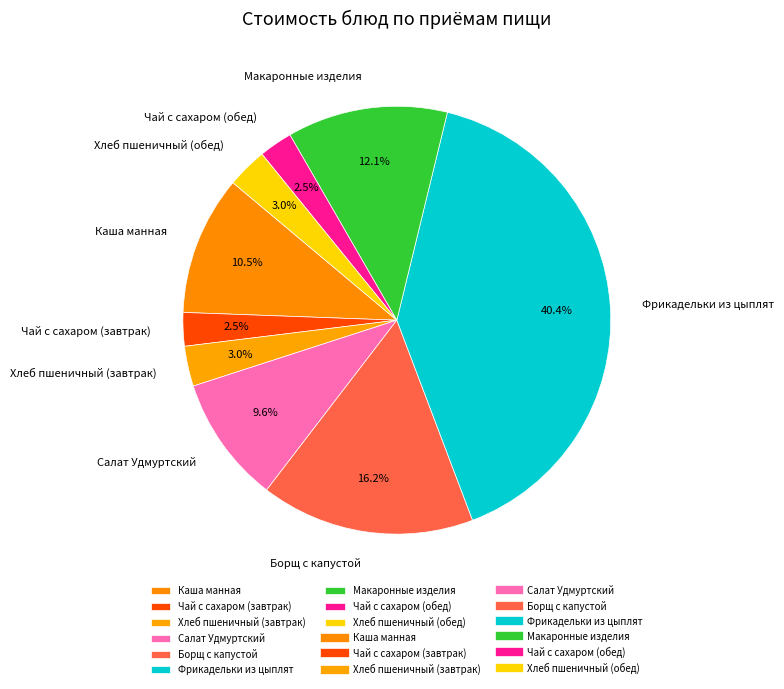

True or false: Борщ с капустой accounts for 16% of the total.

True